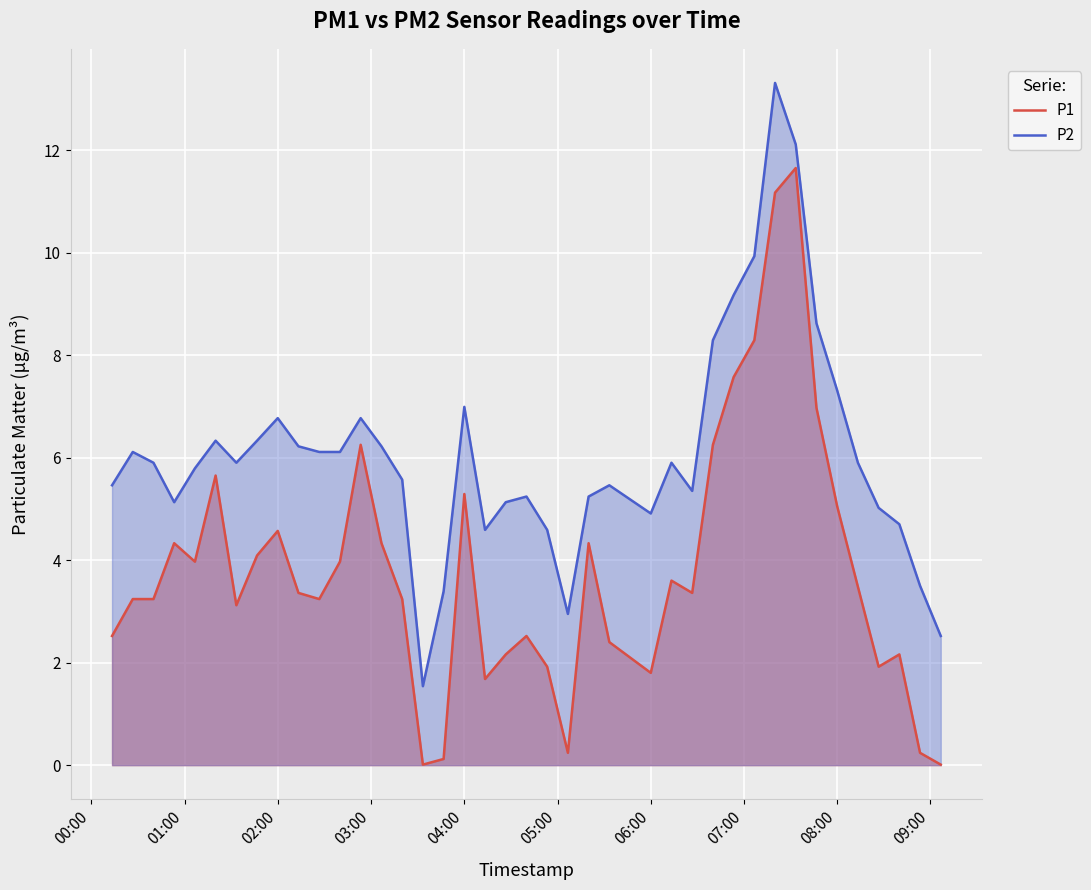

True or false: P2 and P1 cross at least once.

False